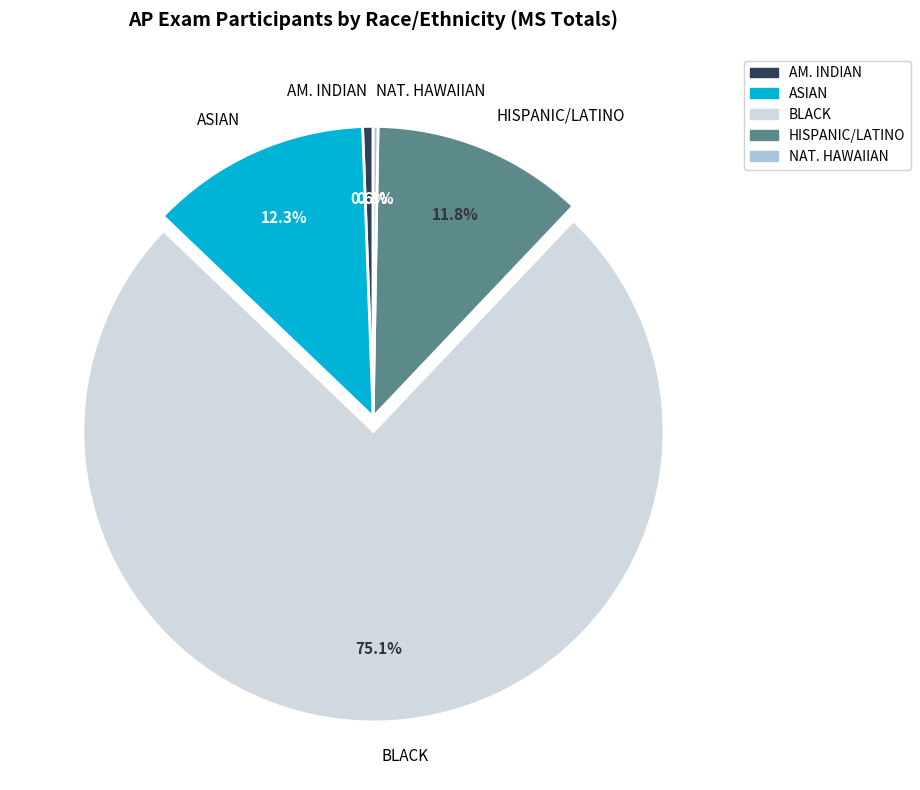

What percentage is NOT represented by HISPANIC/LATINO?

88.2%